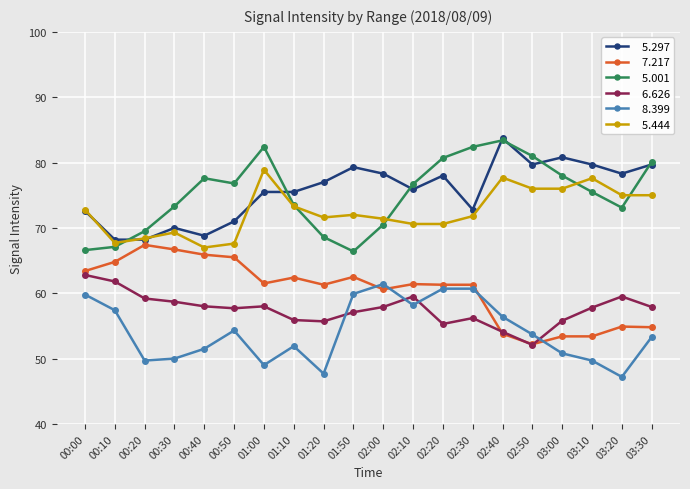

What is the total value across all series at 01:10?

392.5